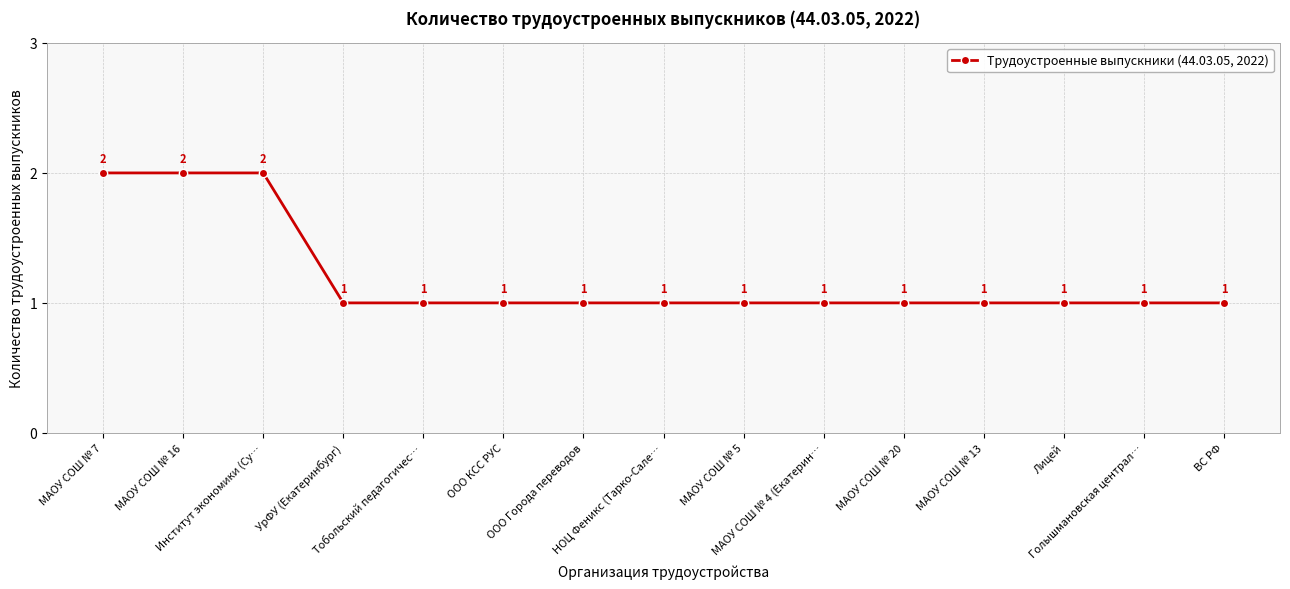

What is the label of the 9th point from the left?

МАОУ СОШ № 5